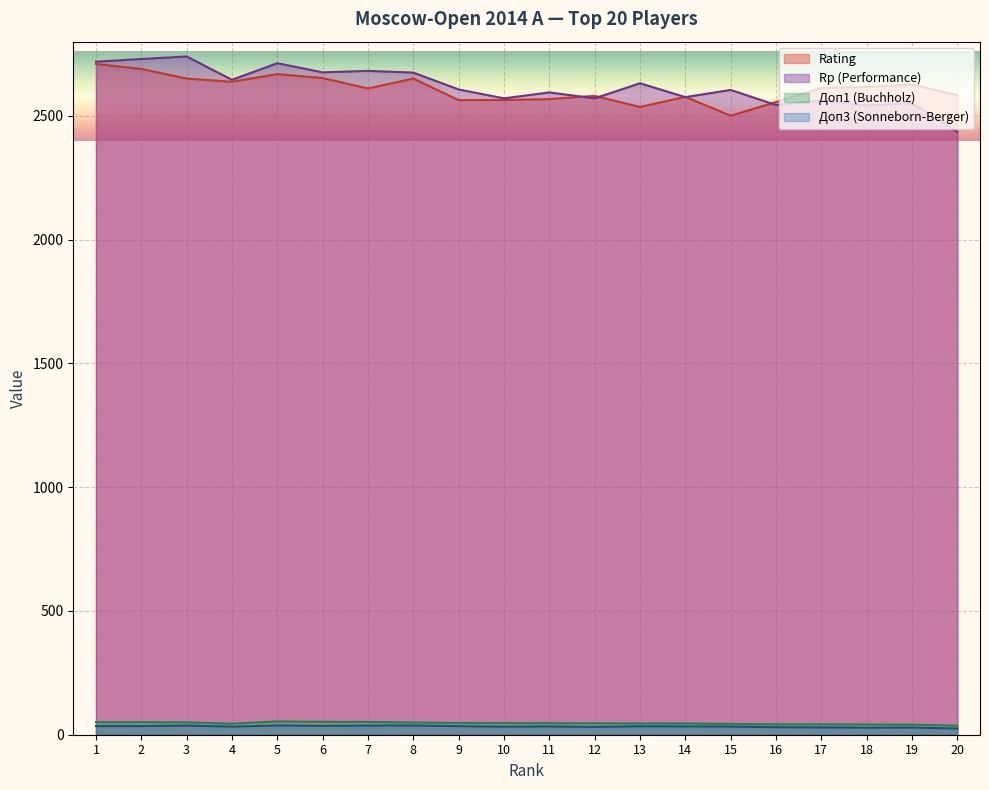

Is it true that Доп1 equals 75.6 at 13?

False